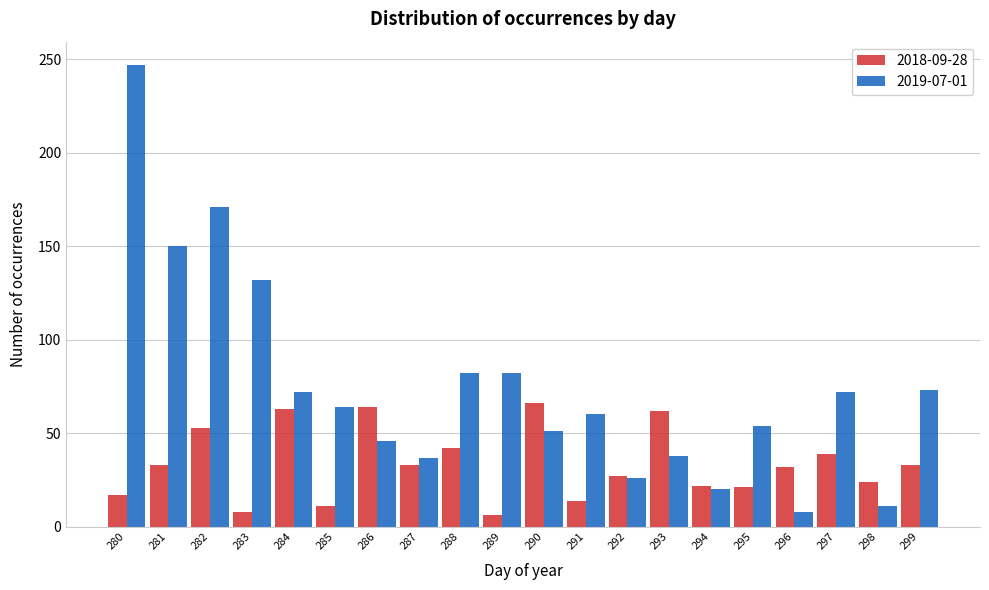

Rank the series at 291 from highest to lowest value.

2019-07-01, 2018-09-28